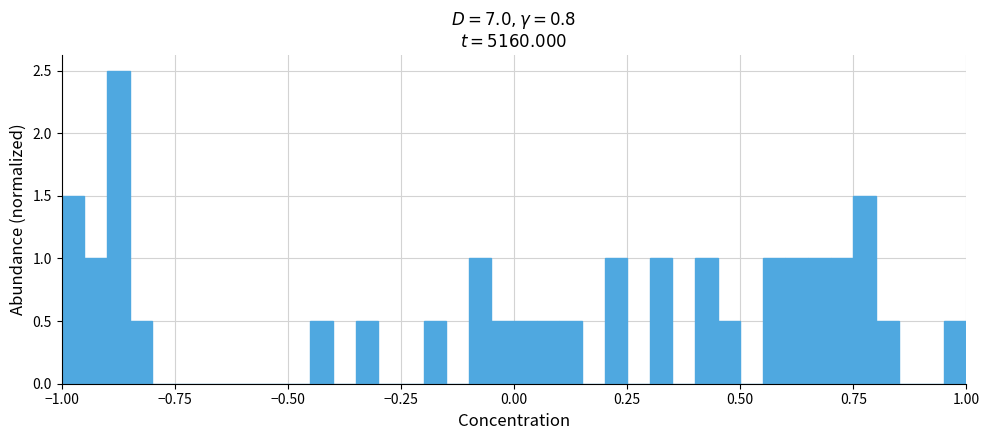

Around what value on the x-axis is the tallest bar? Give the approximate position of its centre, as read against the axis.

-0.85